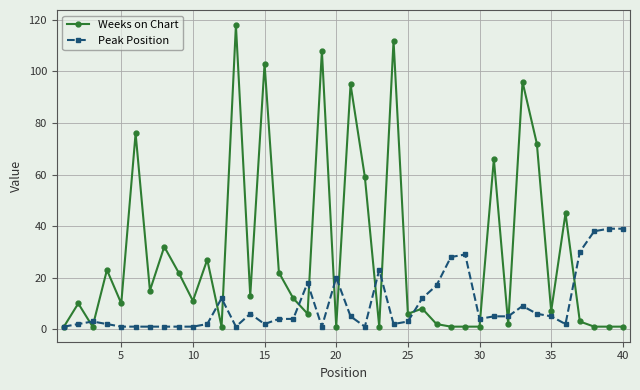

What is the maximum value shown in the chart?

118